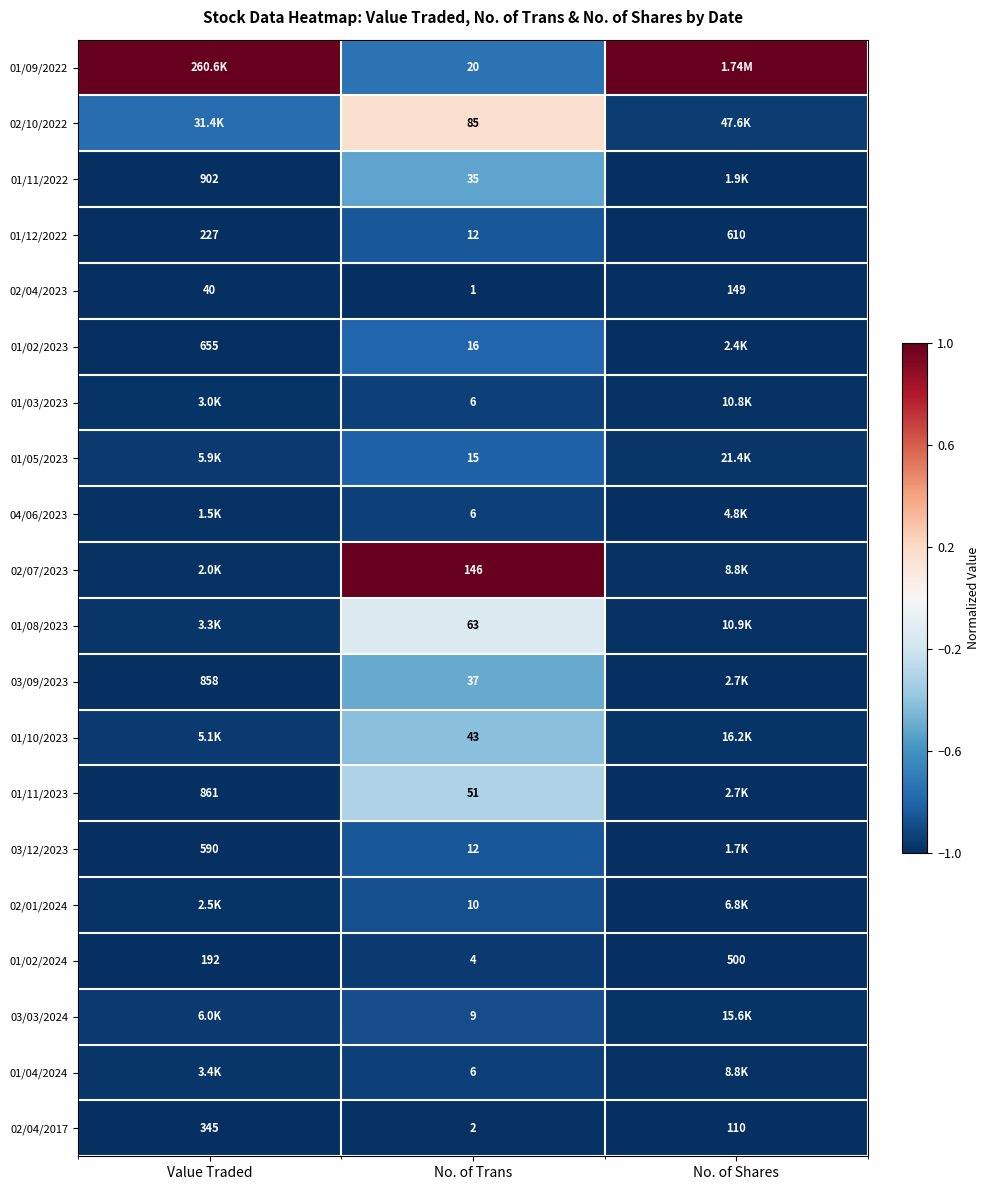

At which label does 02/04/2023 reach its peak?

No. of Shares